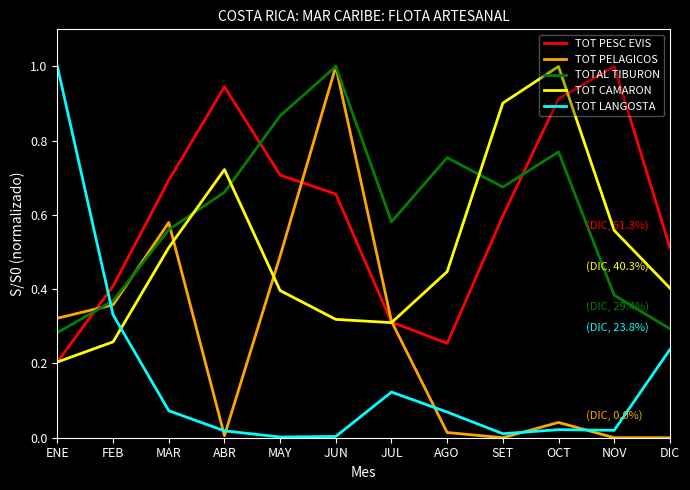

Between which two adjacent categories do TOT CAMARON and TOT PELAGICOS first intersect?

MAR and ABR